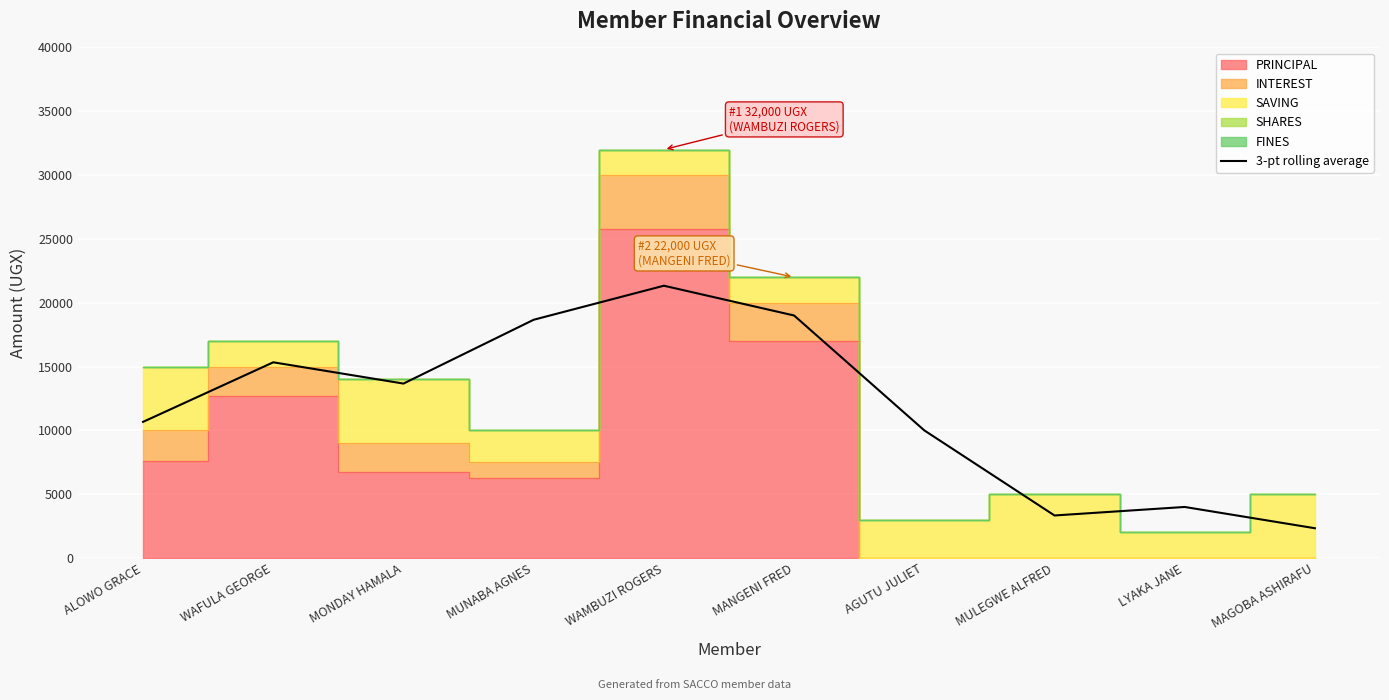

Reading right to left, extract all data points from this chart.

MAGOBA ASHIRAFU=2333.3	LYAKA JANE=4000.0	MULEGWE ALFRED=3333.3	AGUTU JULIET=10000.0	MANGENI FRED=19000.0	WAMBUZI ROGERS=21333.3	MUNABA AGNES=18666.7	MONDAY HAMALA=13666.7	WAFULA GEORGE=15333.3	ALOWO GRACE=10666.7